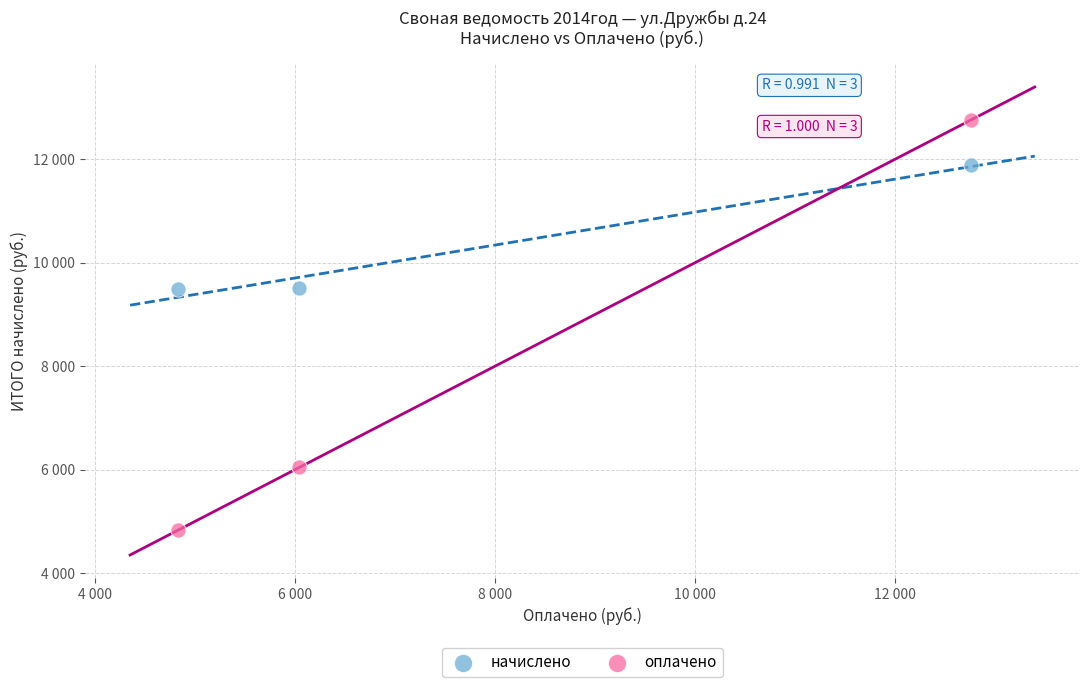

Which series reaches the minimum Y coordinate?

оплачено